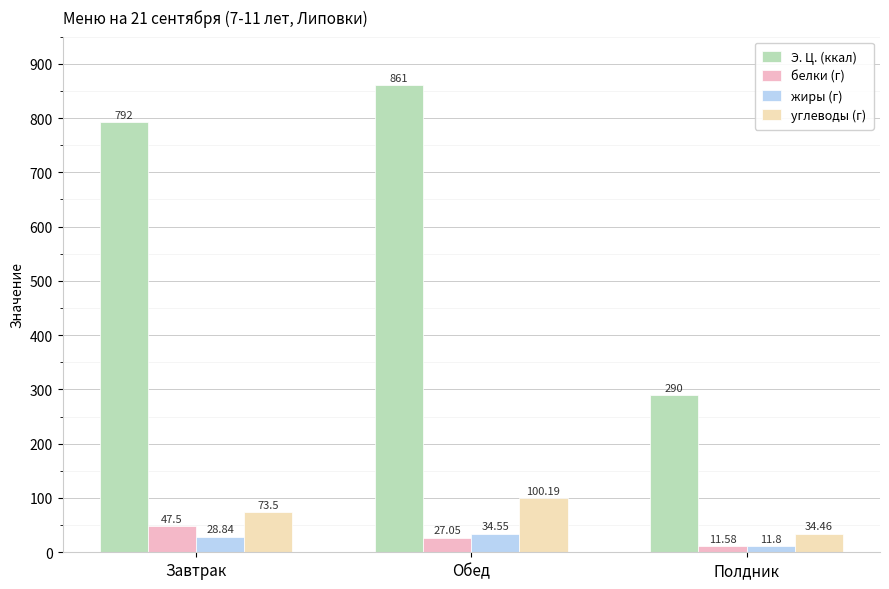

Which series has the largest total across all categories?

Э. Ц. (ккал)